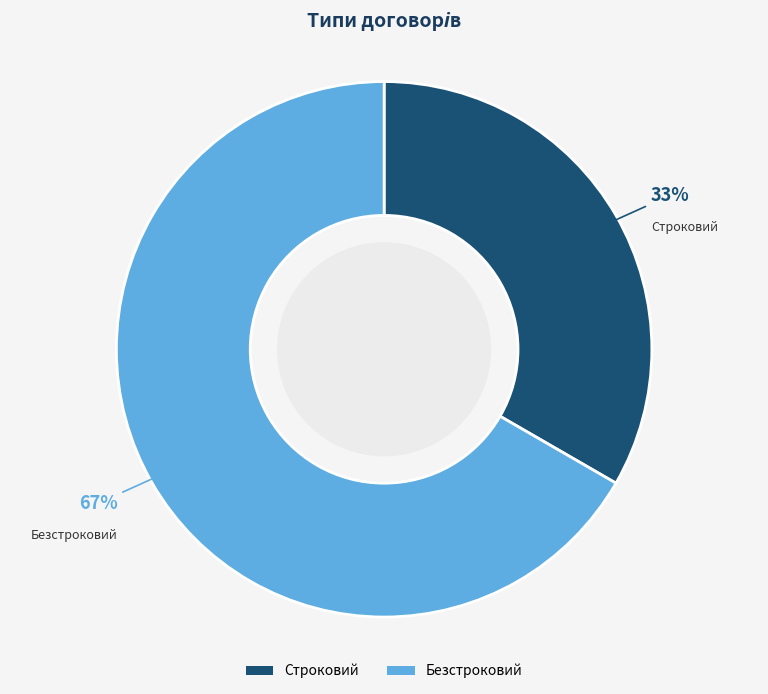

To the nearest percent, what is the average slice percentage?

50%